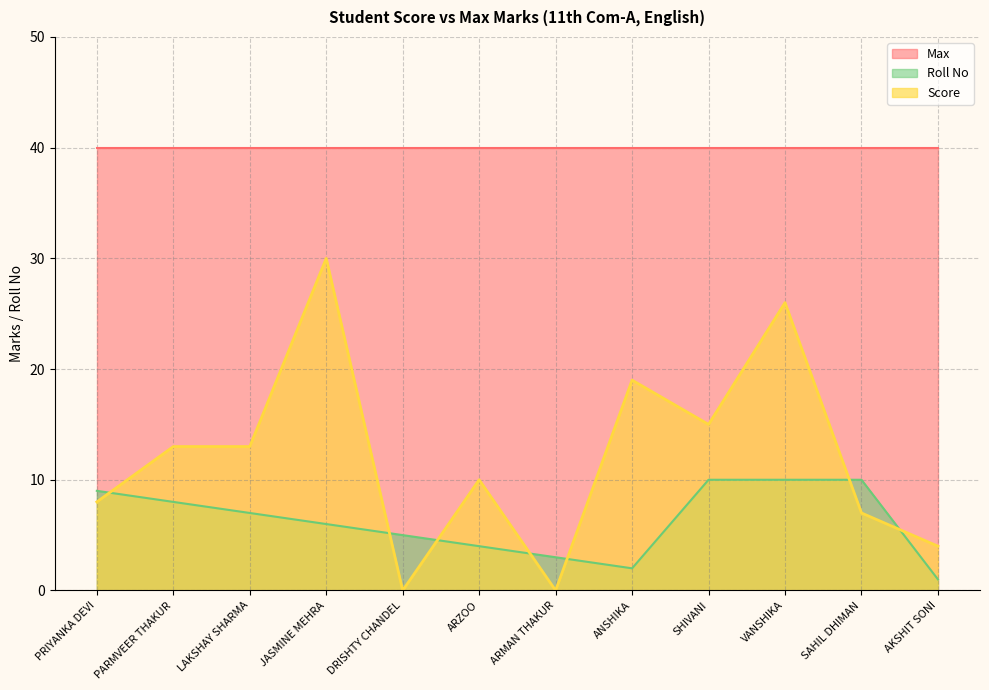

Rank the series by their average value, from highest to lowest.

Max, Score, Roll No